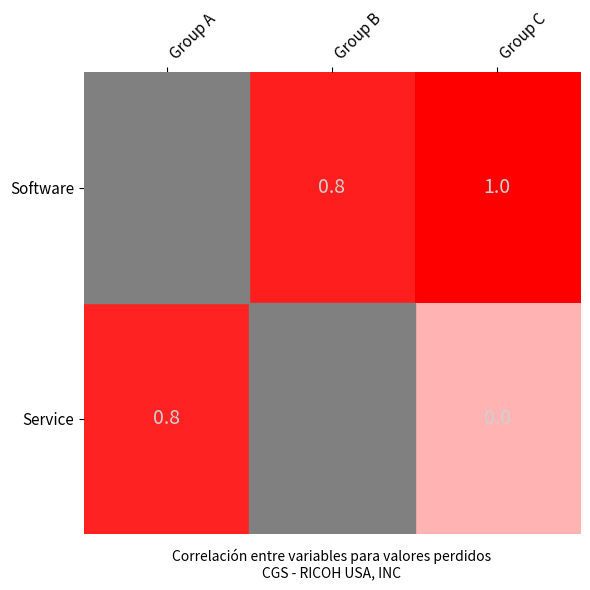

Between Group C and Group B, which is larger?

Group C